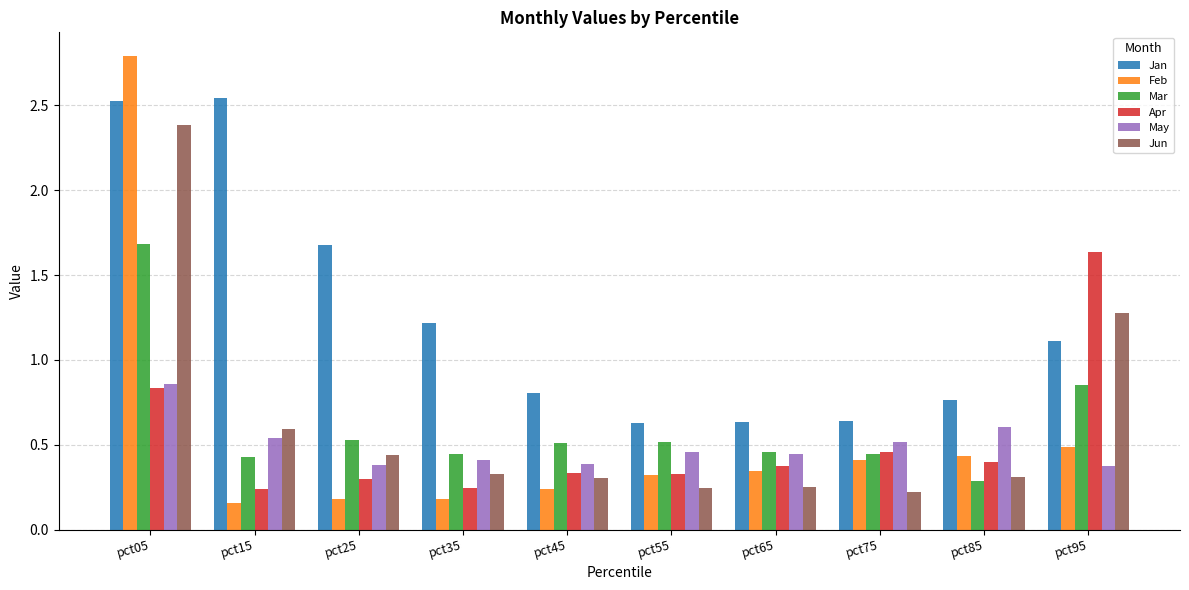

Which series has the largest total across all categories?

Jan